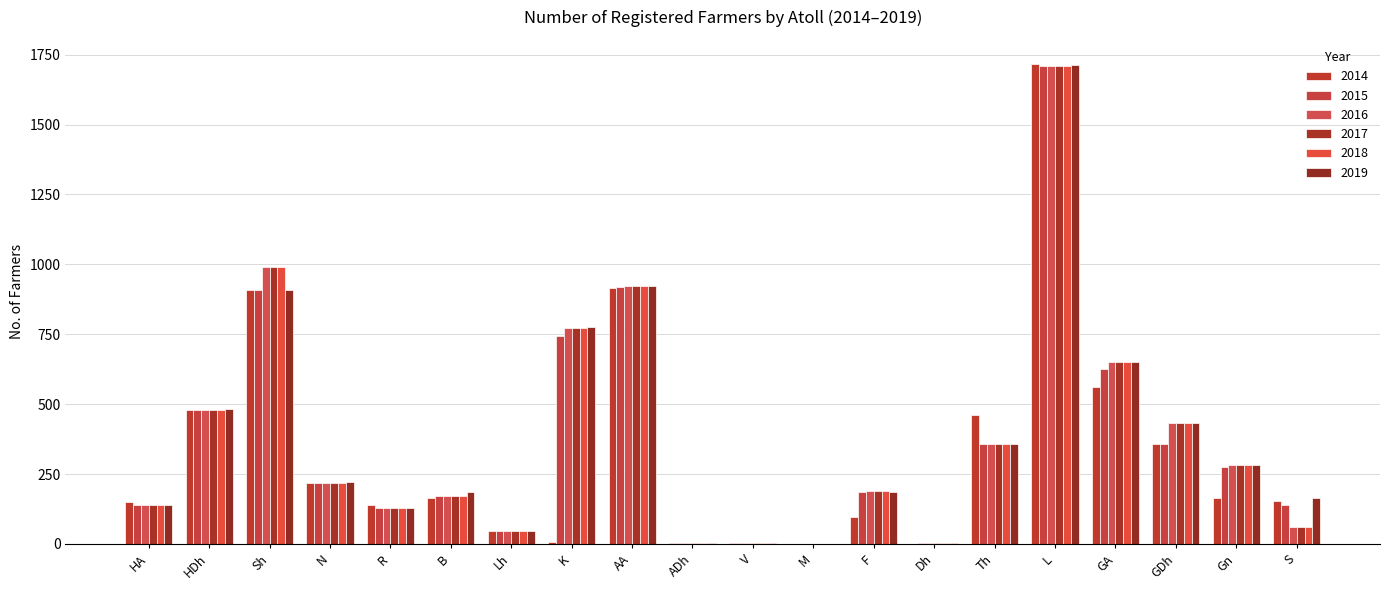

At which label does 2018 reach its peak?

L